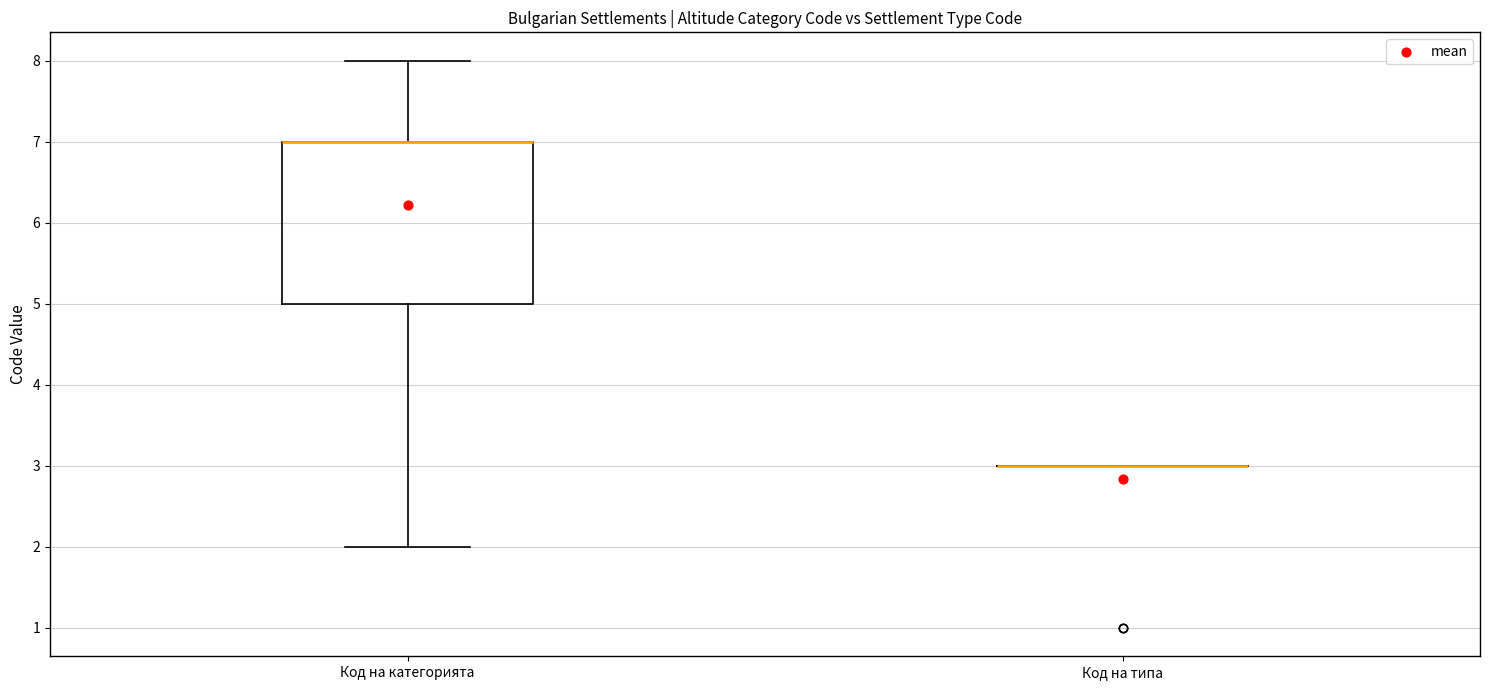

Reading left to right, read every box against the y-axis: the position of its median line, the range the box covers, and the ends of its whiskers. The values are not printed on the chart, so give them approximately, as read against the axis.

Код на категорията: median 7 (drawn on the box's upper edge), box 5 to 7, whiskers 2 to 8
Код на типа: box collapsed to a line at 3, whiskers 3 to 3